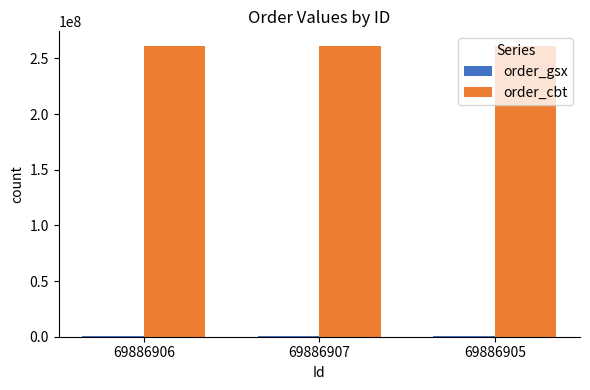

How many groups of bars are there?

3